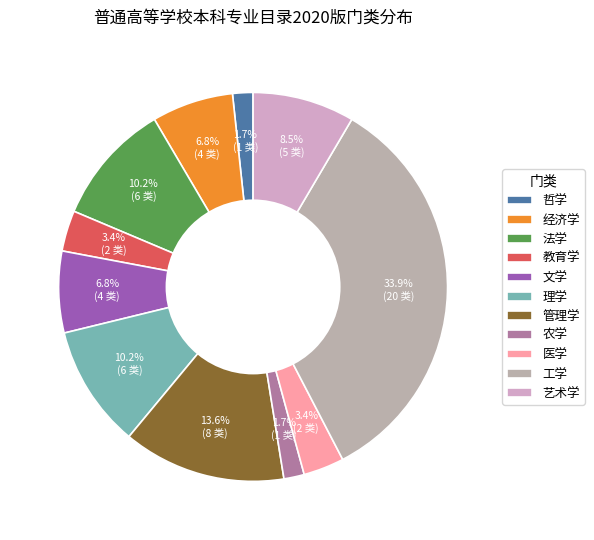

Count the number of slices in the pie.

11